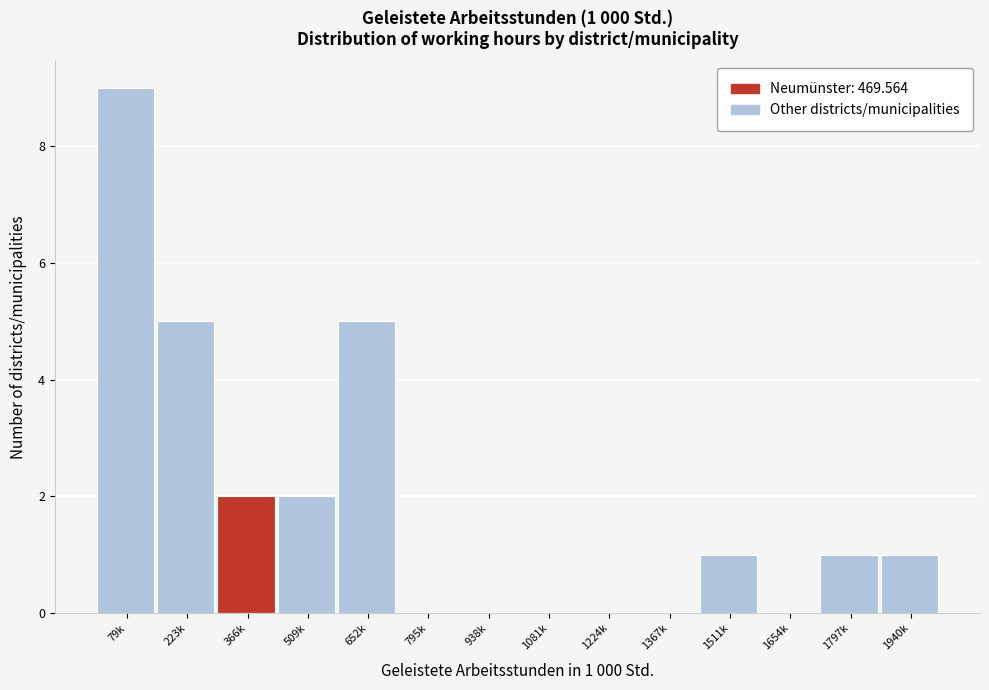

Reading left to right, list all the values displayed in this chart.

79k=9	223k=5	366k=2	509k=2	652k=5	795k=0	938k=0	1081k=0	1224k=0	1367k=0	1511k=1	1654k=0	1797k=1	1940k=1